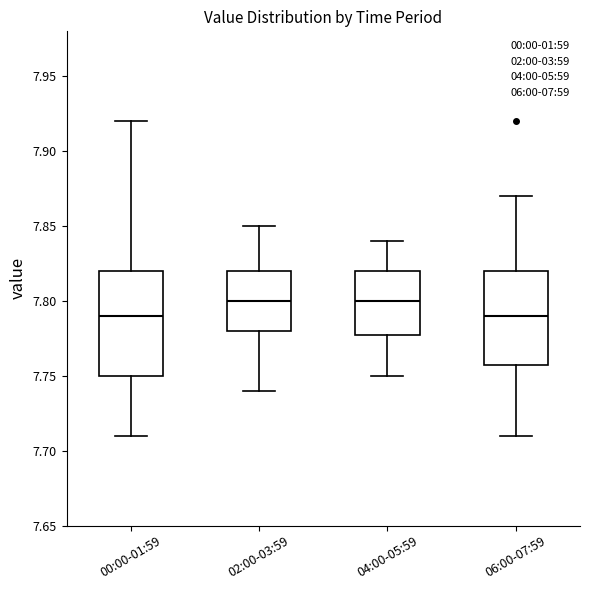

Where does the median line of the box for 02:00-03:59 sit on the y-axis? The values are not printed on the chart, so give them approximately, as read against the axis.

7.80